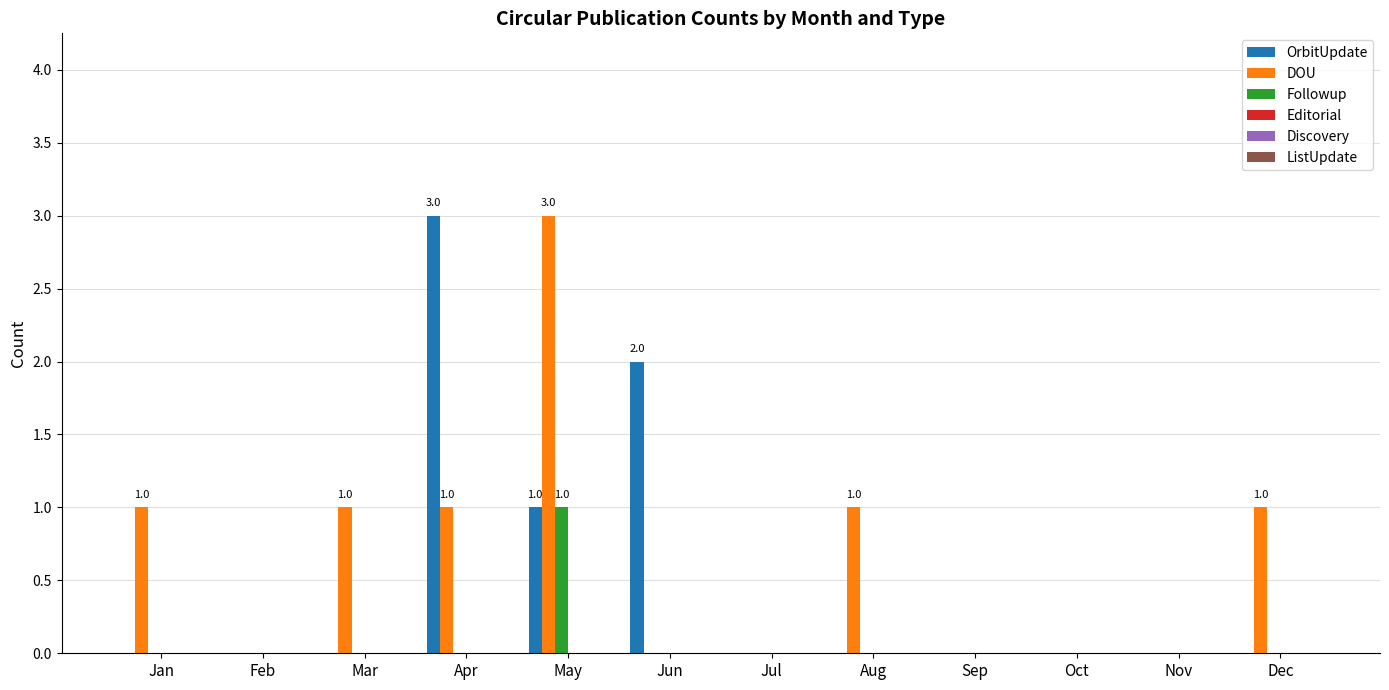

What is the sum of all OrbitUpdate values?

6